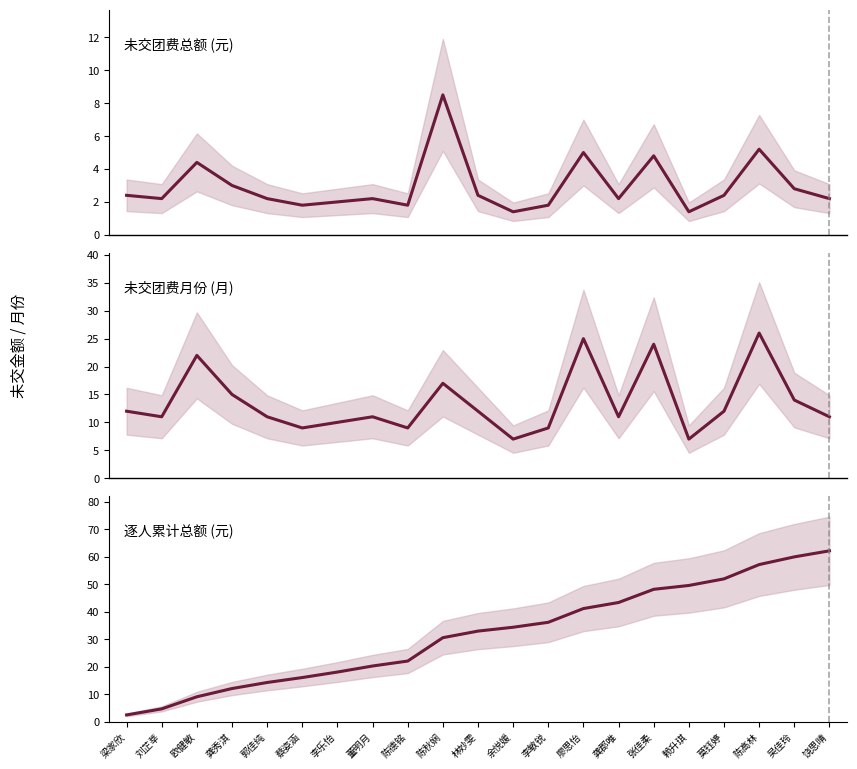

How many lines are shown in the chart?

3